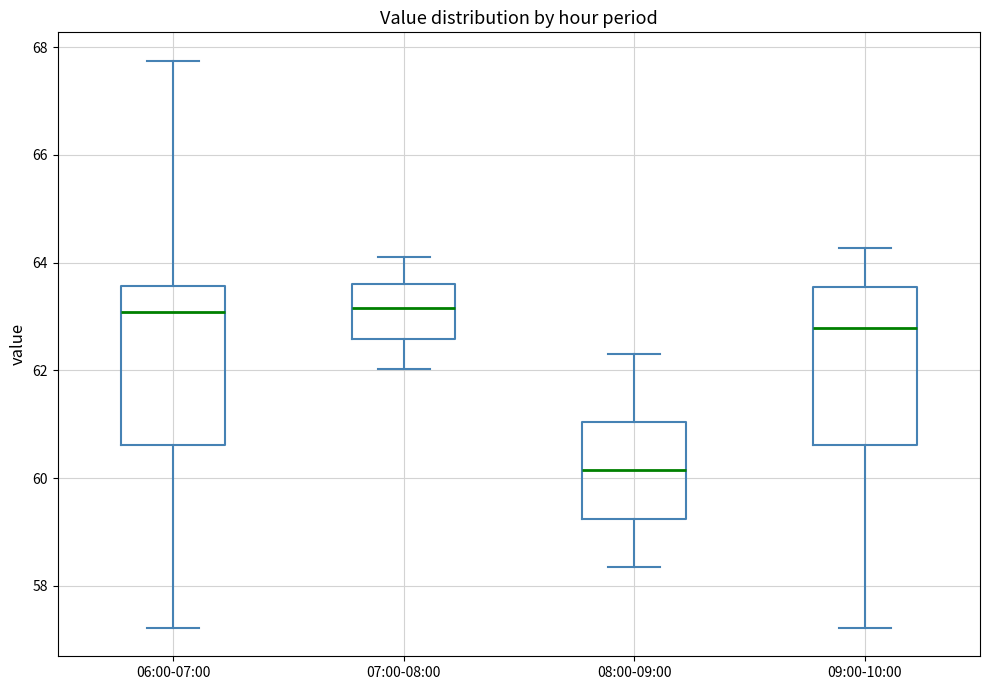

Which box's median line is the lowest?

08:00-09:00